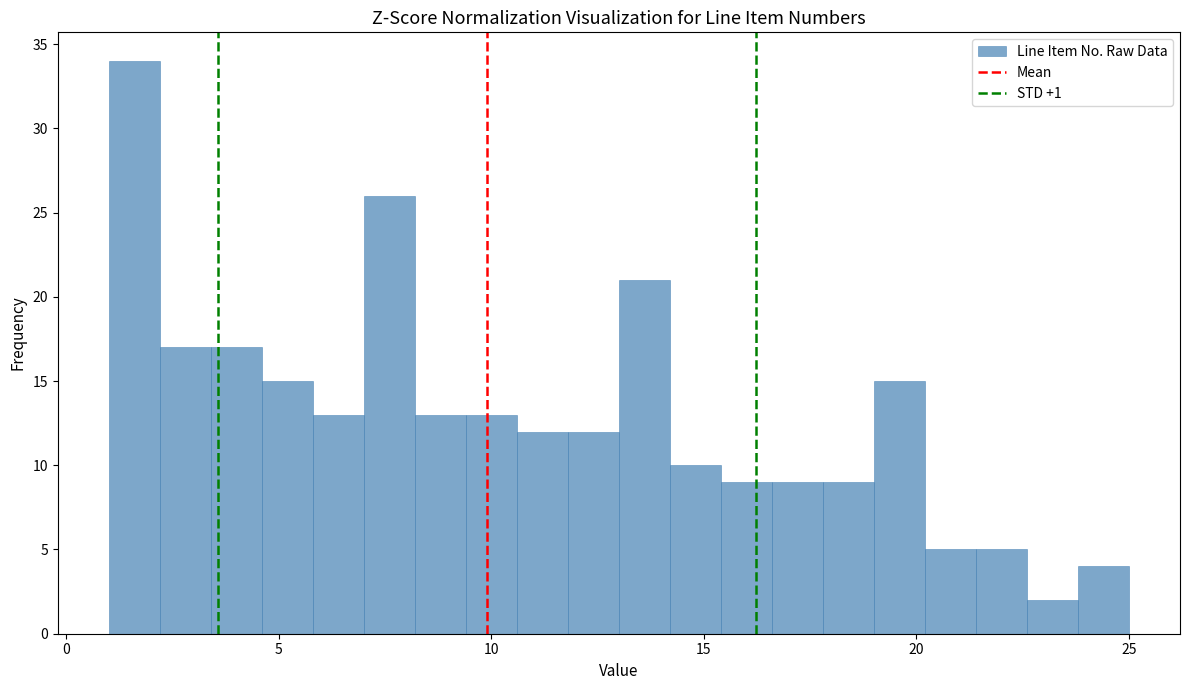

Read against the x-axis, roughly where is the centre of the tallest bar?

1.5